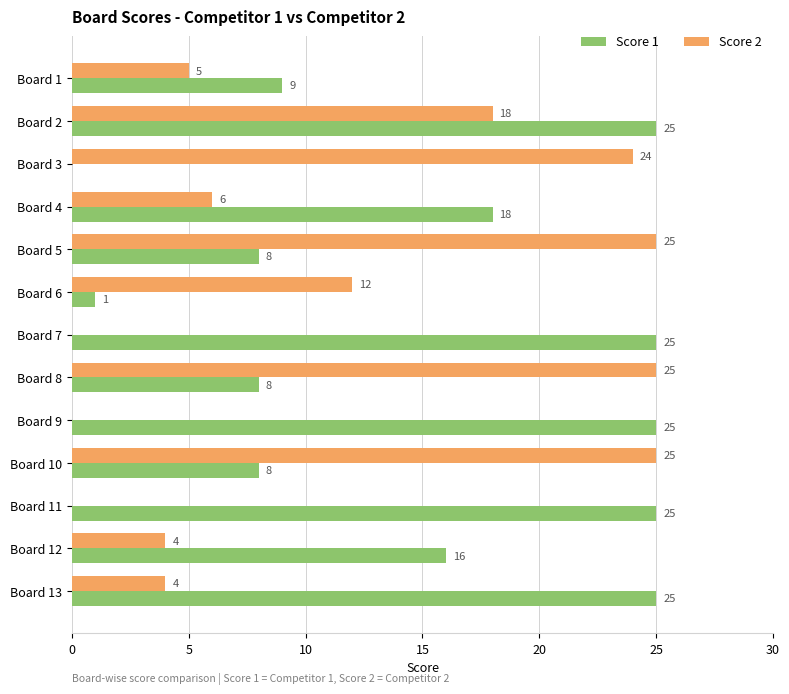

What is the sum of all Score 1 values?

193